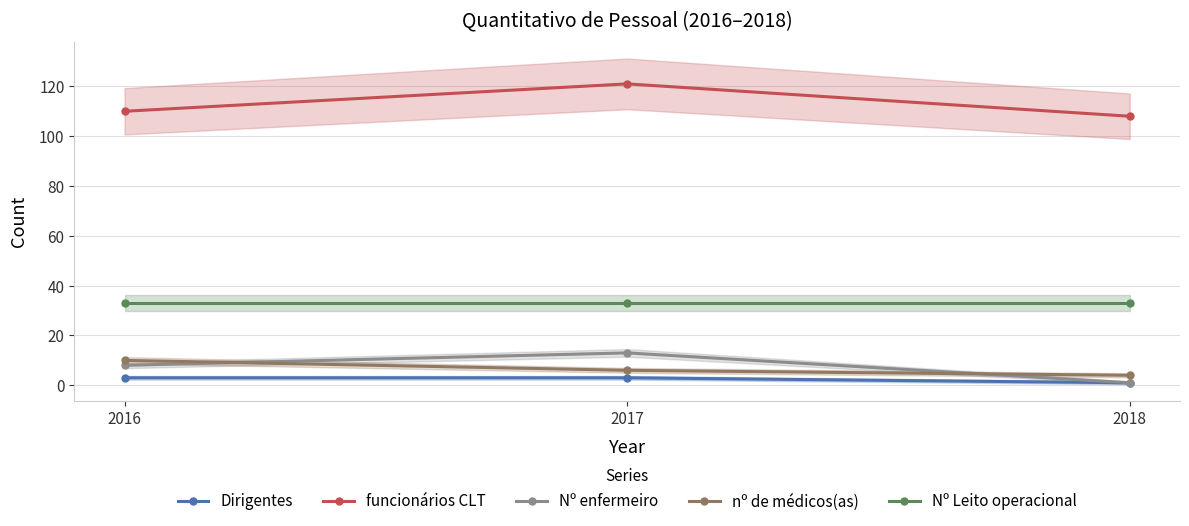

Which category has the highest value across all series?

2017